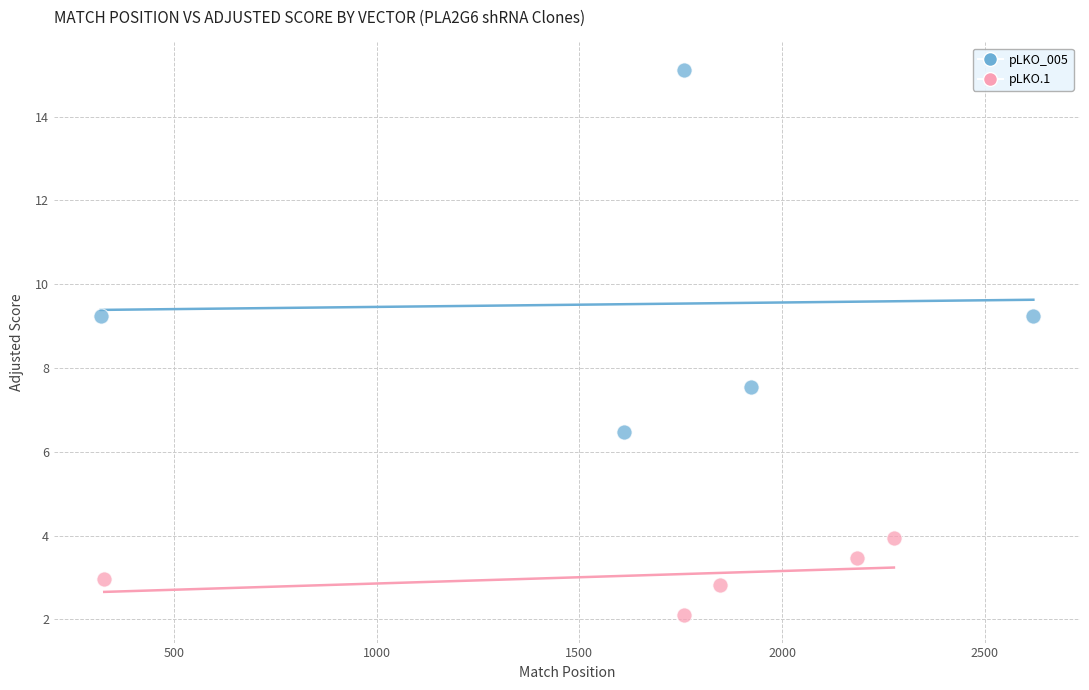

Which series contains the highest Y value?

pLKO_005